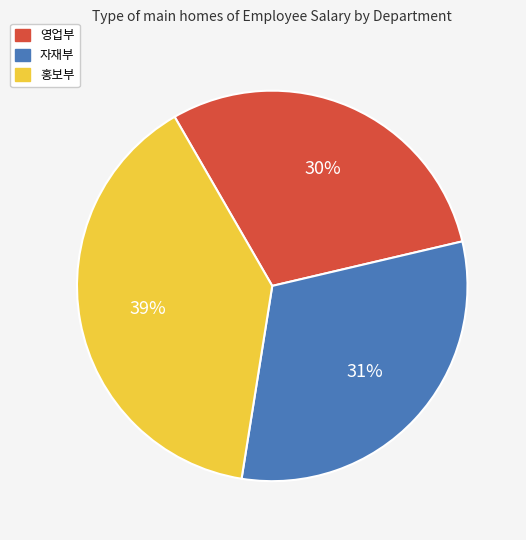

What is the smallest slice in the pie chart?

영업부